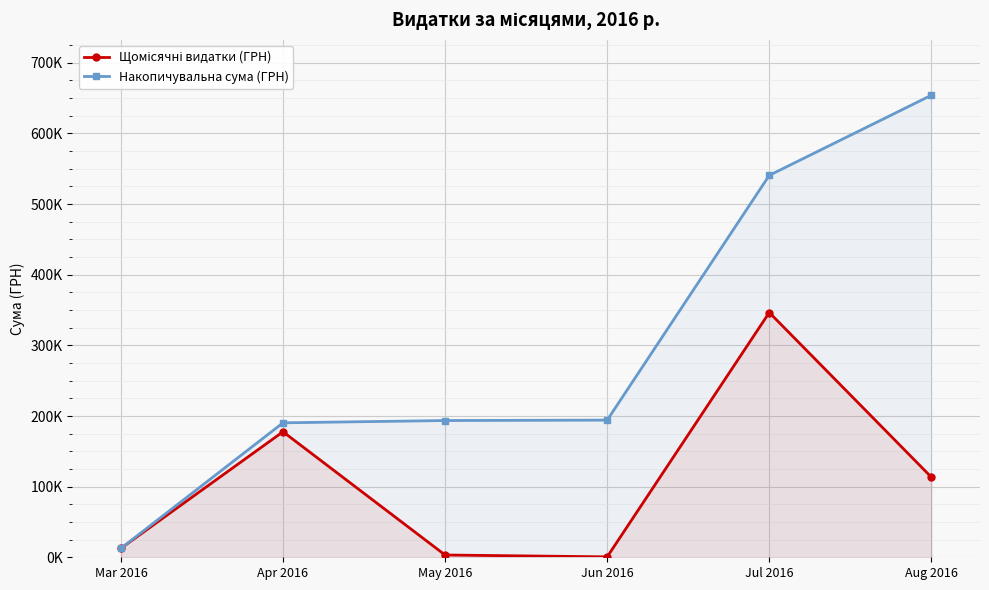

What is the highest value of the Щомісячні видатки (ГРН) series?

346514.3